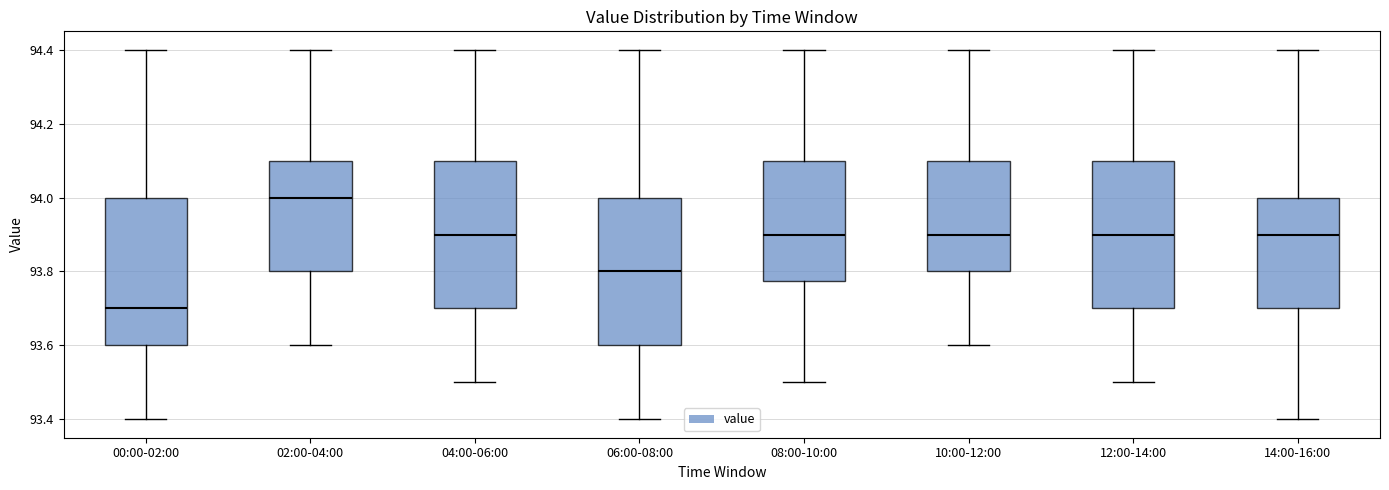

Which box has the lowest median line?

00:00-02:00